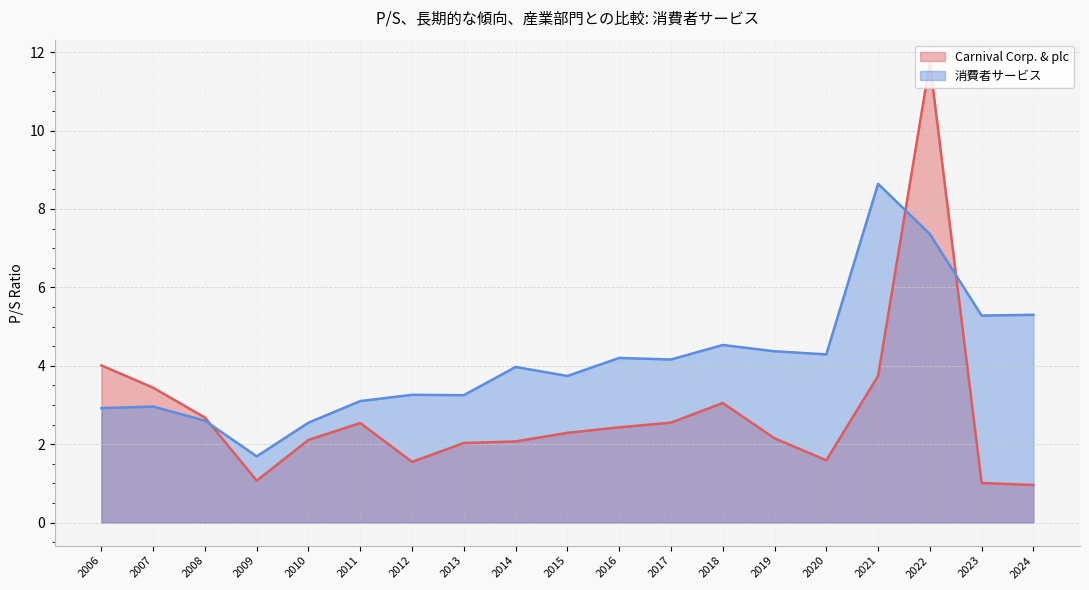

How many data points in Carnival Corp. & plc are above 2?

14